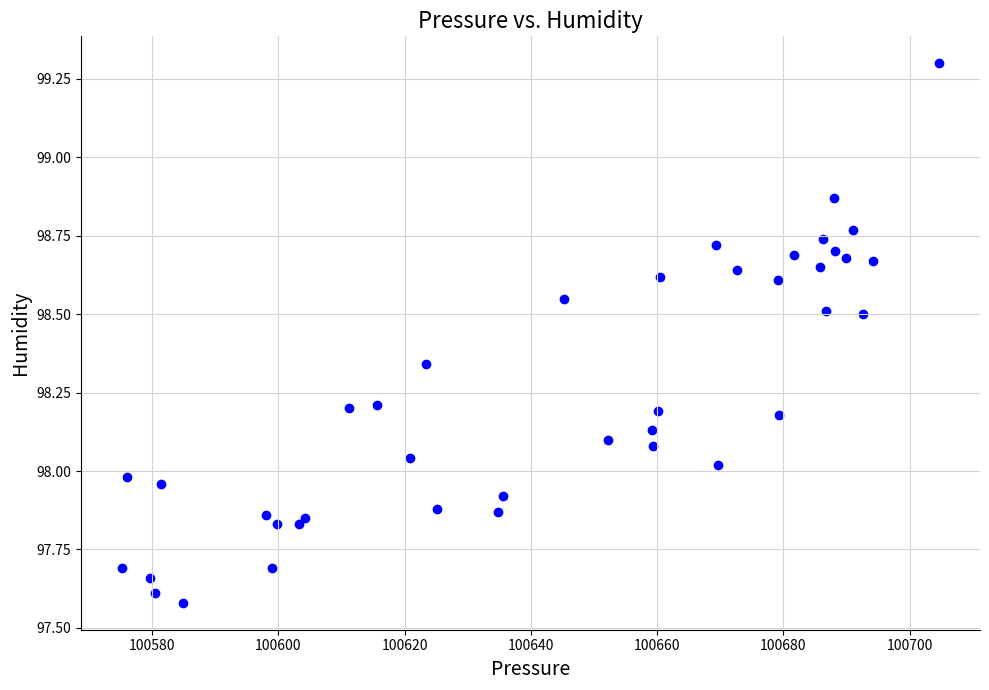

What is the range of X values (max minus min)?

129.5